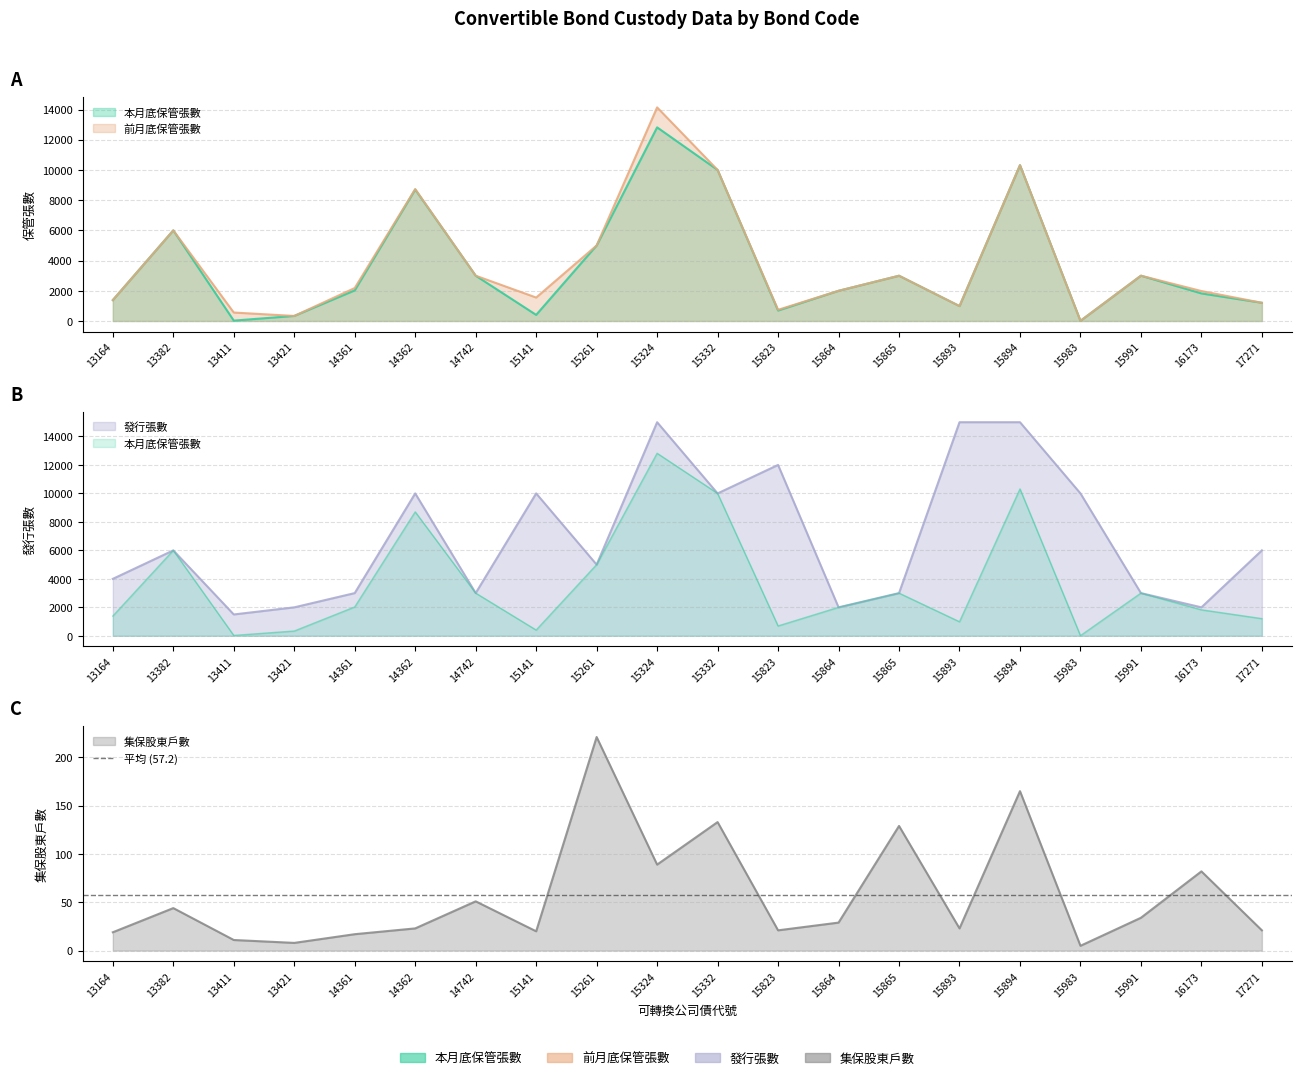

Where is the first local maximum for 前月底保管張數?

13382